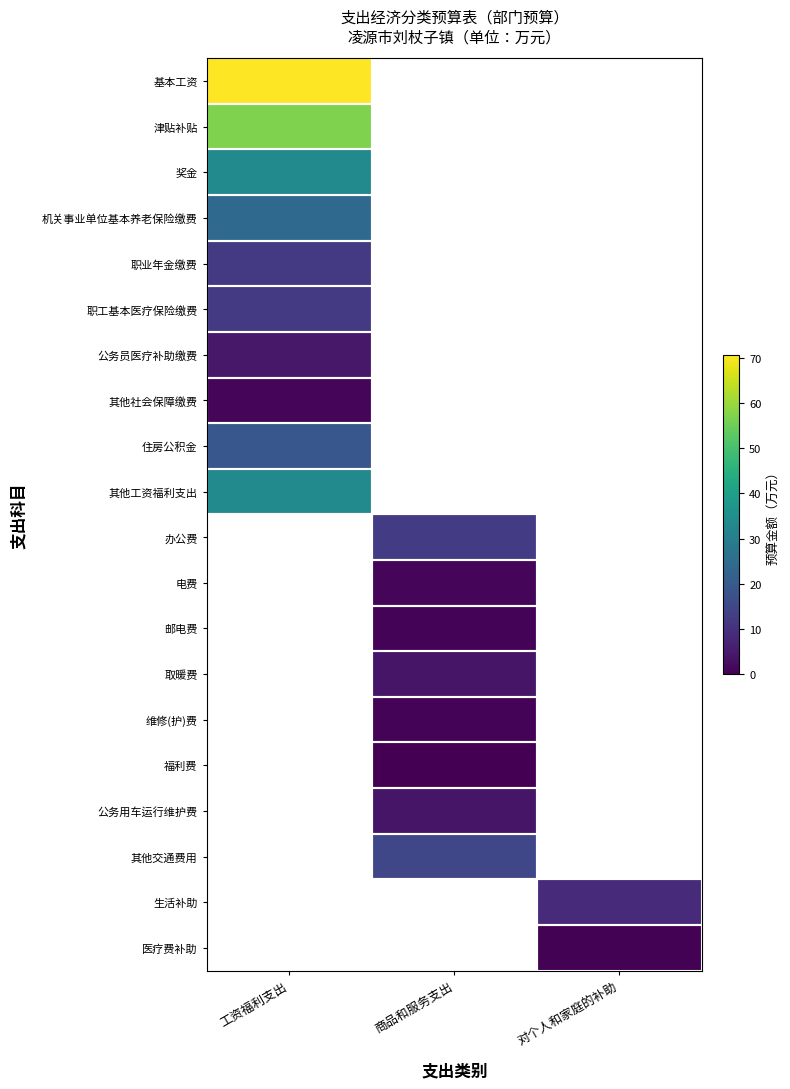

At how many categories does at least one series exceed 3?

3